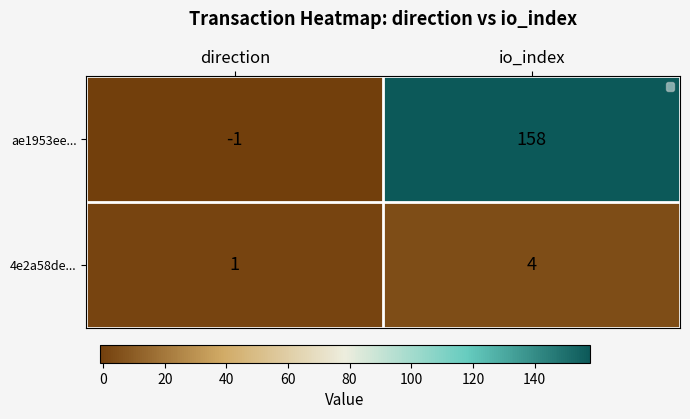

The 4e2a58de... series shows 1 at direction. True or false?

True